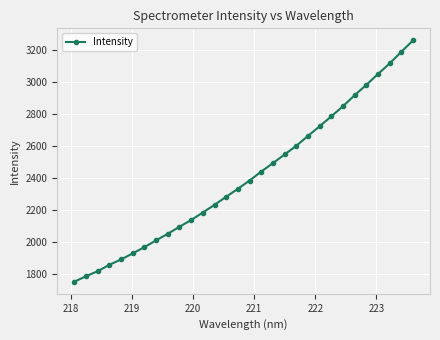

How many data points are less than 2383?

15